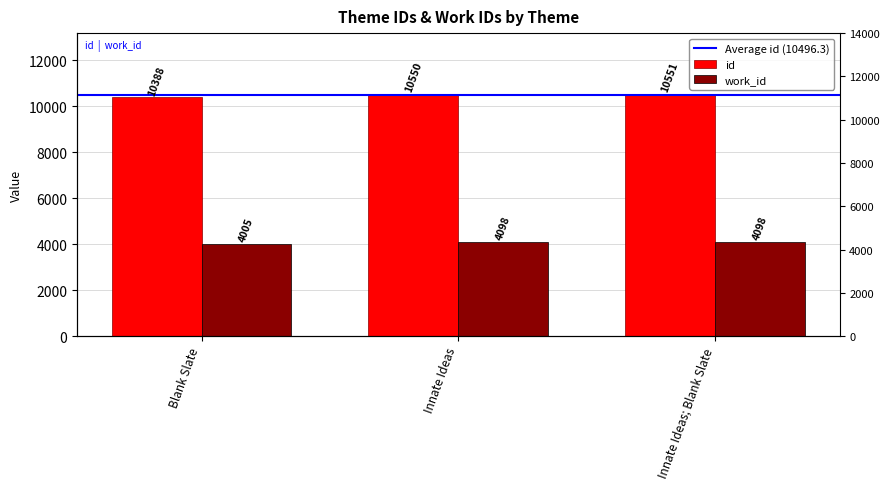

What is the sum of all id values?

31489